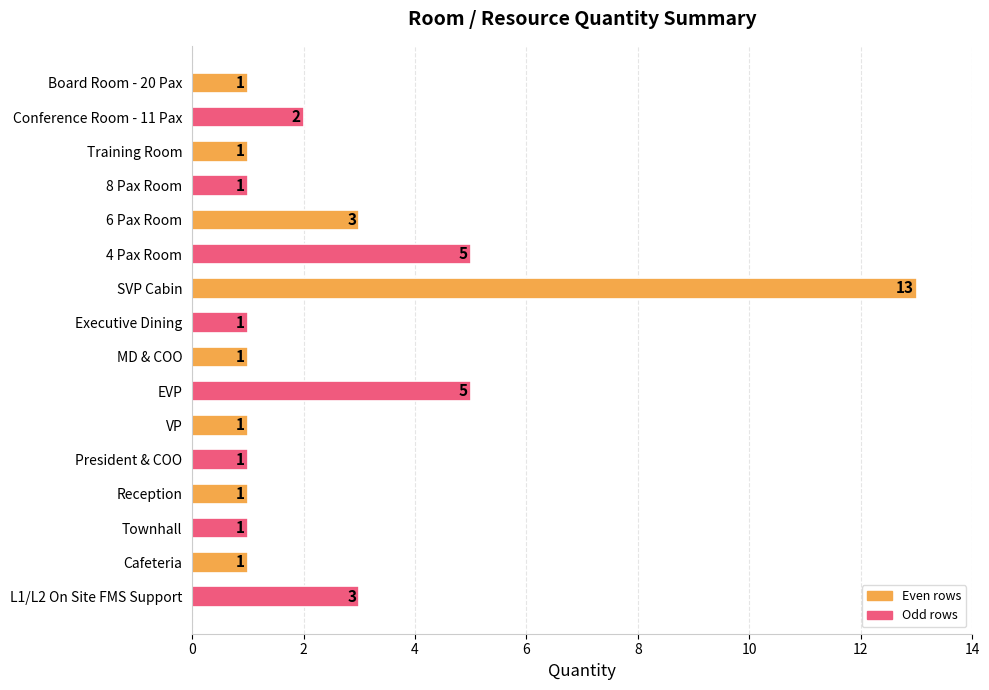

What is the sum of the values at 6 Pax Room and L1/L2 On Site FMS Support?

6